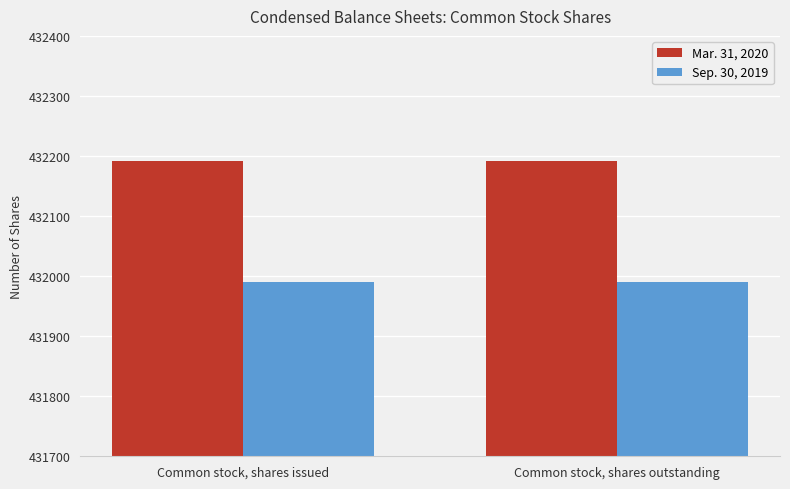

What is the label of the 1st bar from the left?

Common stock, shares issued